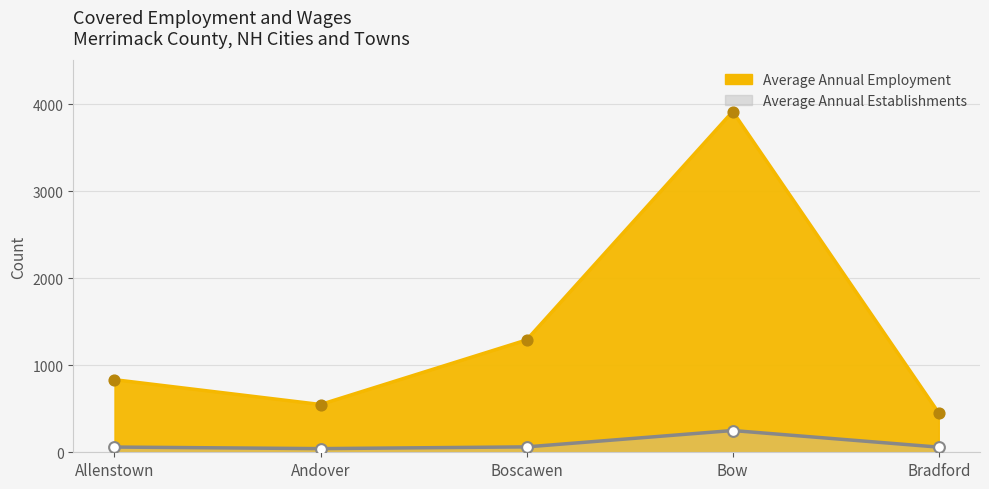

Which series has the largest total across all categories?

Average Annual Employment